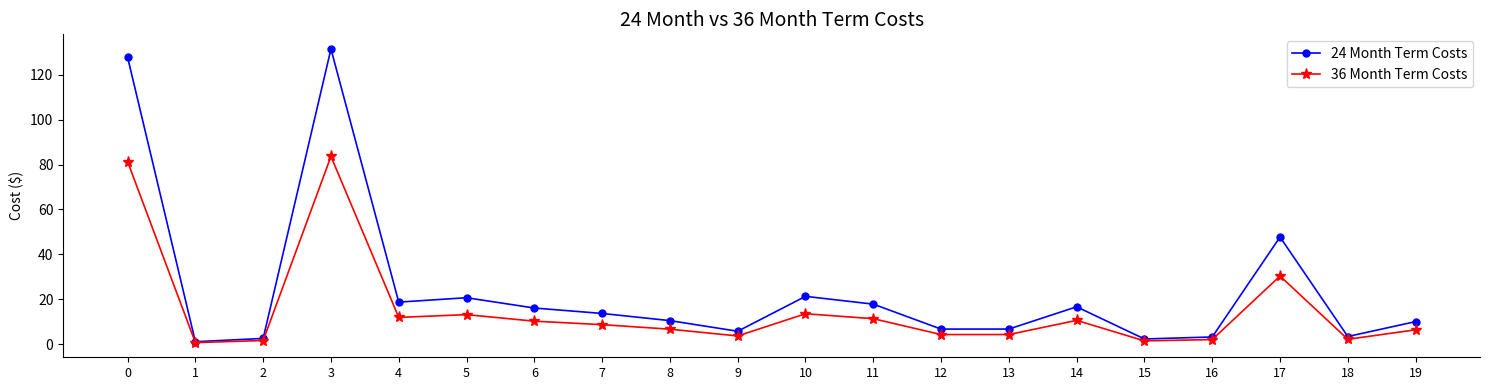

At which label does 24 Month Term Costs reach its peak?

3